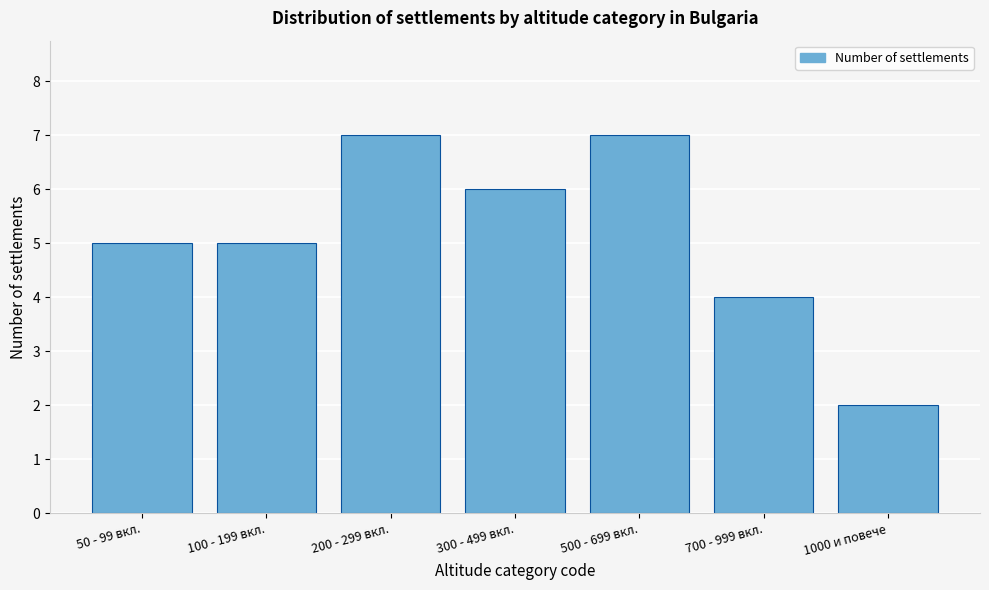

Reading left to right, list all the values displayed in this chart.

5	5	7	6	7	4	2